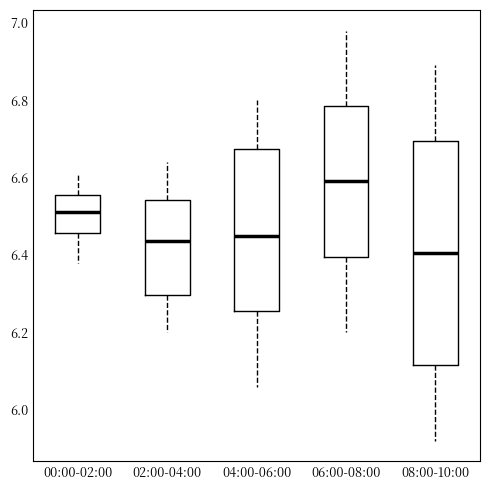

Reading left to right, transcribe this box plot: for each box, give where its median line is, the range the box spans, and where its two whiskers end, as read against the y-axis. The values are not printed on the chart, so give them approximately, as read against the axis.

00:00-02:00: median 6.52, box 6.46 to 6.56, whiskers 6.38 to 6.62
02:00-04:00: median 6.44, box 6.30 to 6.54, whiskers 6.20 to 6.64
04:00-06:00: median 6.46, box 6.26 to 6.68, whiskers 6.06 to 6.80
06:00-08:00: median 6.60, box 6.40 to 6.78, whiskers 6.20 to 6.98
08:00-10:00: median 6.40, box 6.12 to 6.70, whiskers 5.92 to 6.90